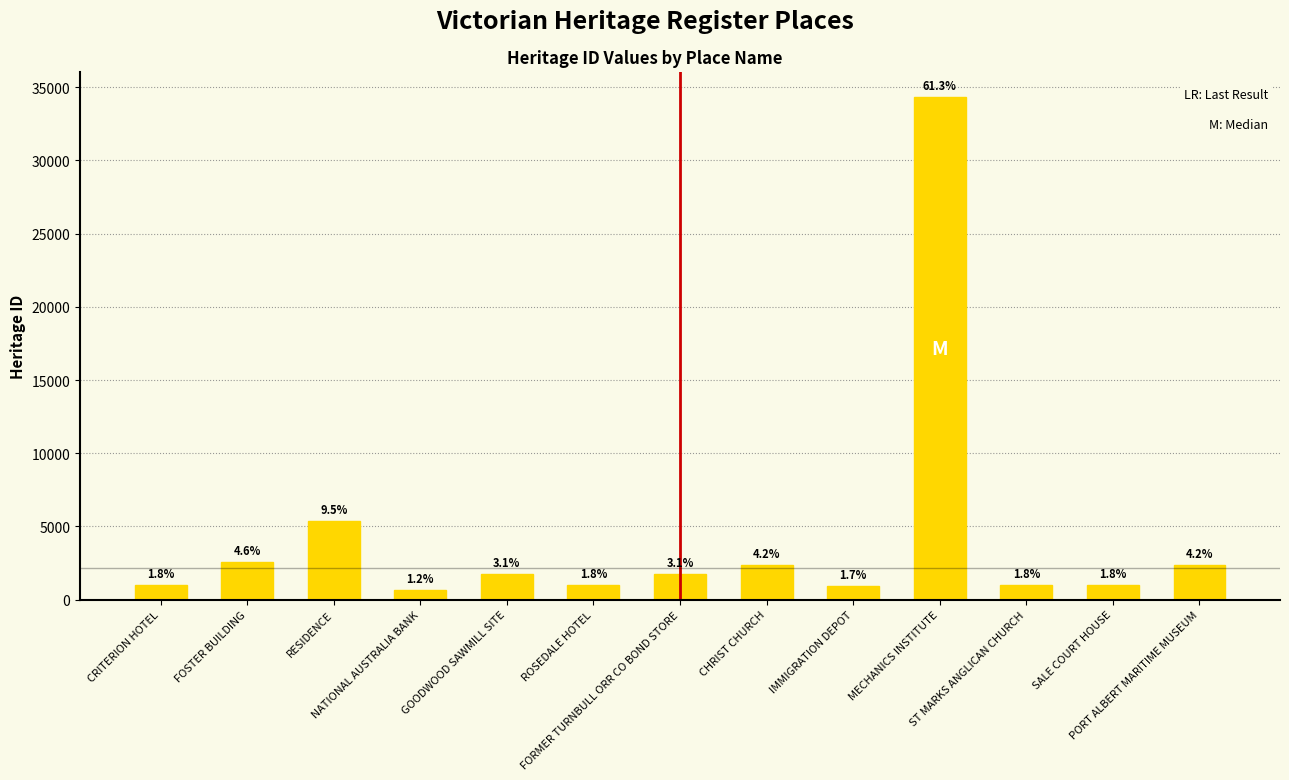

Read the value at FORMER TURNBULL ORR CO BOND STORE.

1735